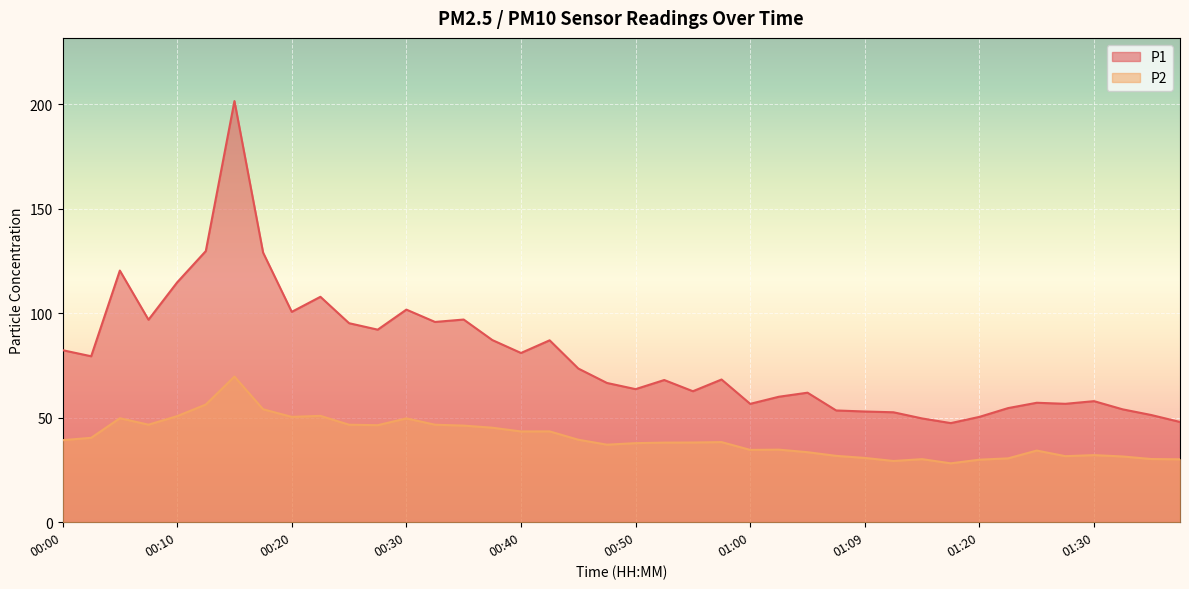

What is the total value across all series at 00:57?

106.6